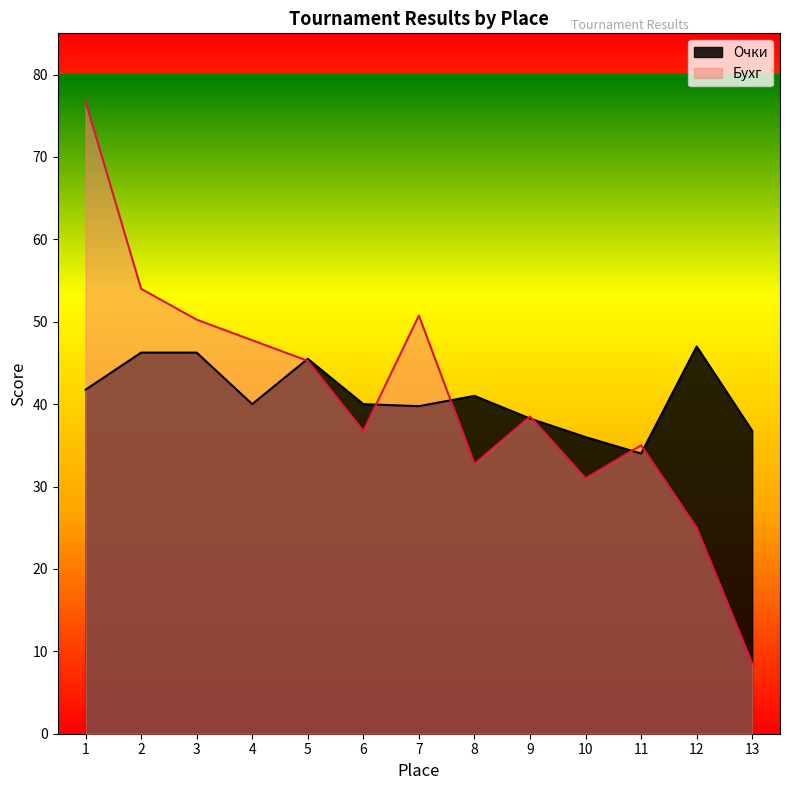

Which series has the largest total across all categories?

Очки